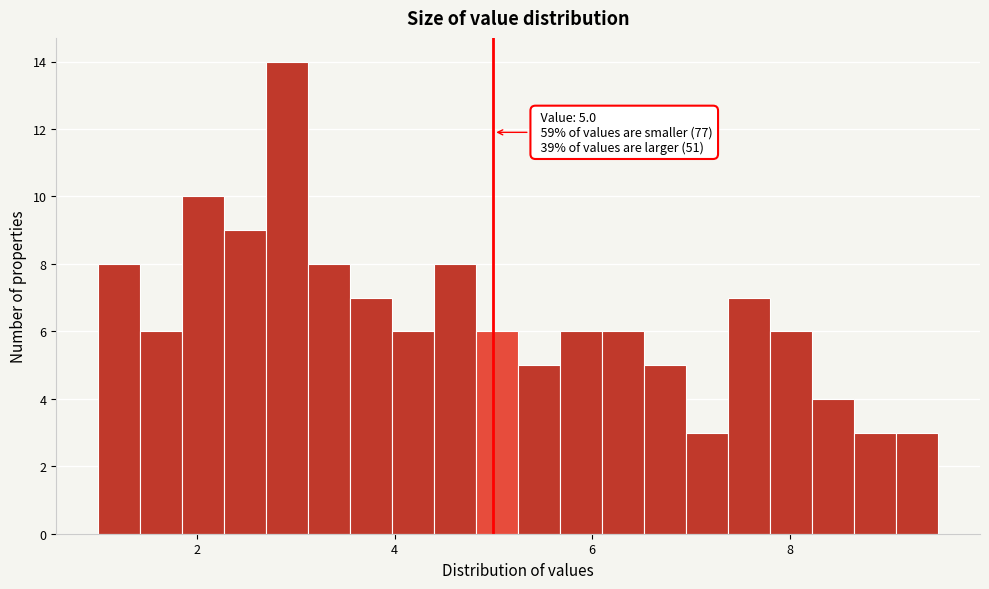

Around what value on the x-axis is the tallest bar? Give the approximate position of its centre, as read against the axis.

3.0